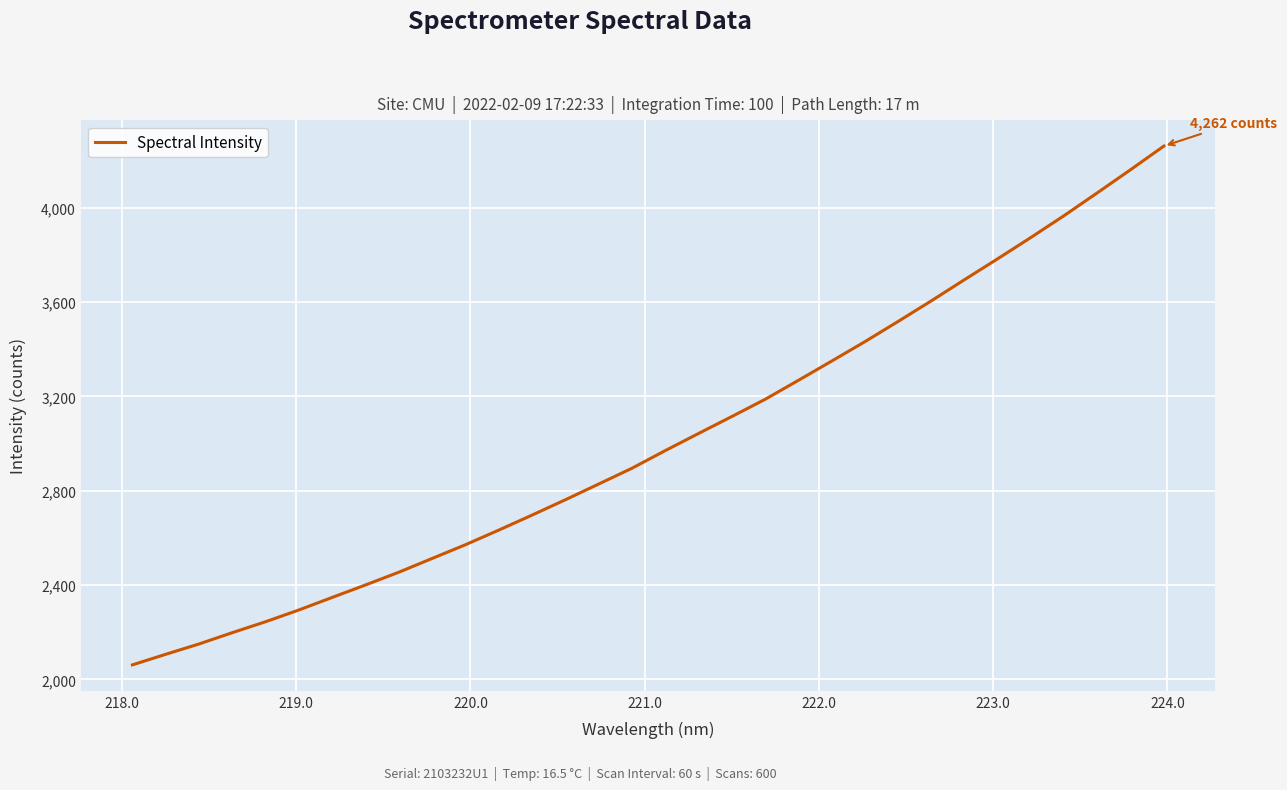

What is the maximum value shown in the chart?

4262.2